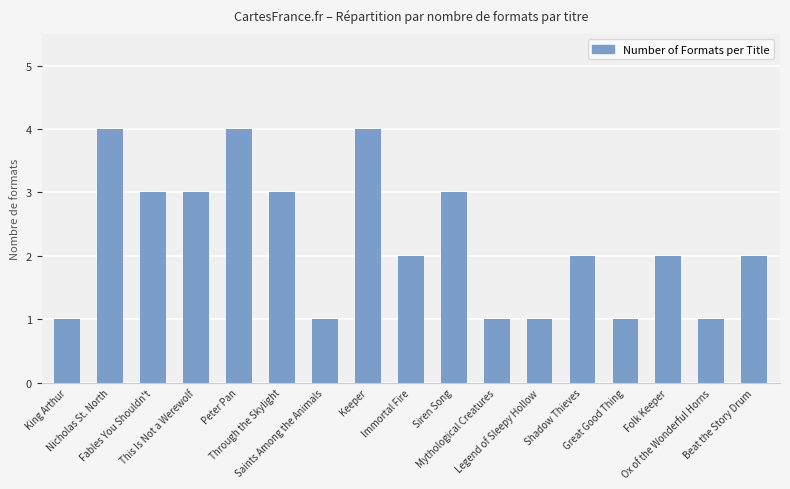

At which label does the data first exceed 2?

Nicholas St. North